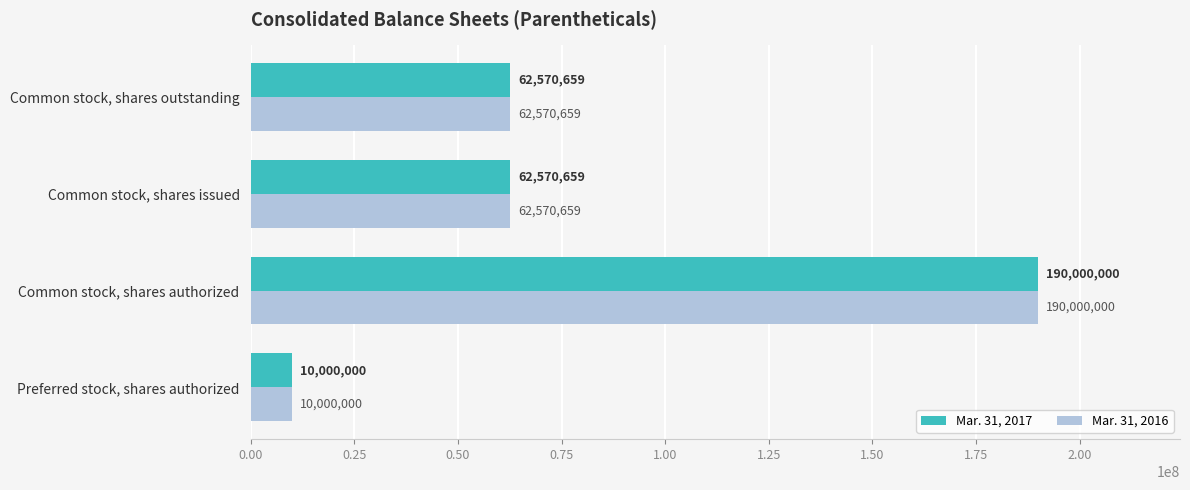

What is the difference between the Mar. 31, 2017 values at Common stock, shares authorized and Common stock, shares issued?

127429341